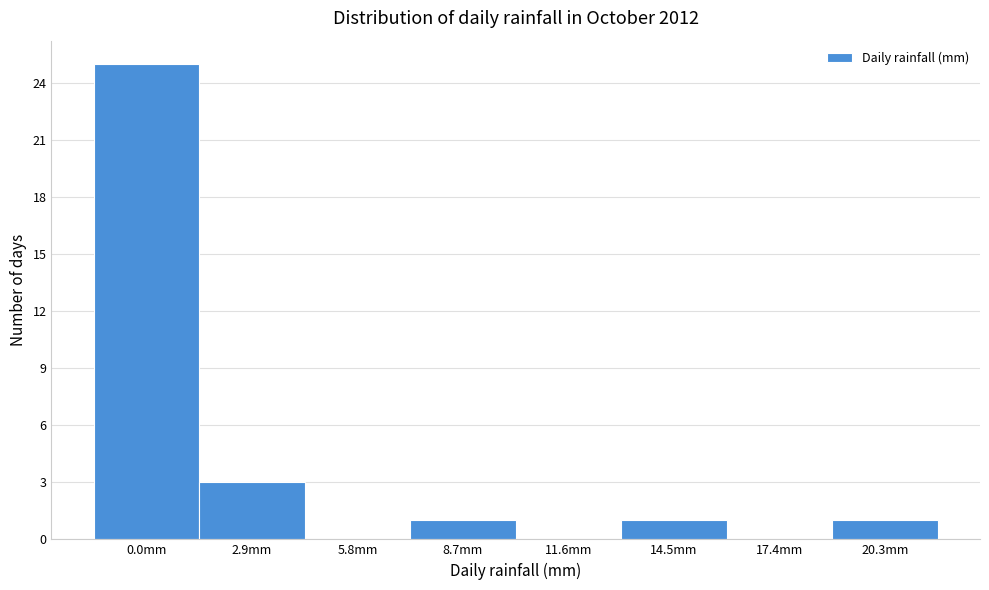

Reading right to left, list all the values displayed in this chart.

20.3mm=1	17.4mm=0	14.5mm=1	11.6mm=0	8.7mm=1	5.8mm=0	2.9mm=3	0.0mm=25